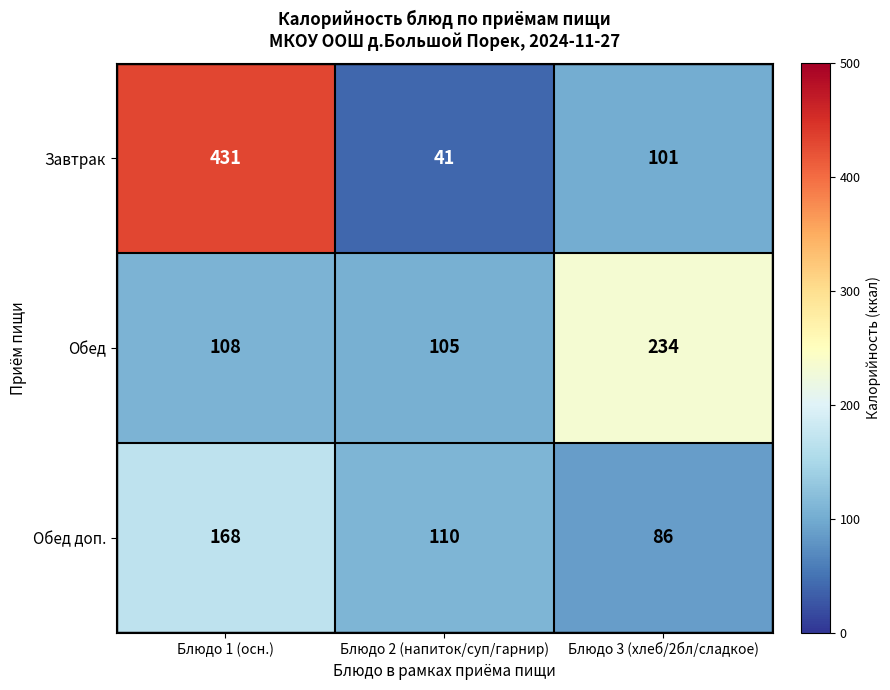

Between Блюдо 1 (осн.) and Блюдо 2 (напиток/суп/гарнир), which series saw the biggest shift?

Завтрак